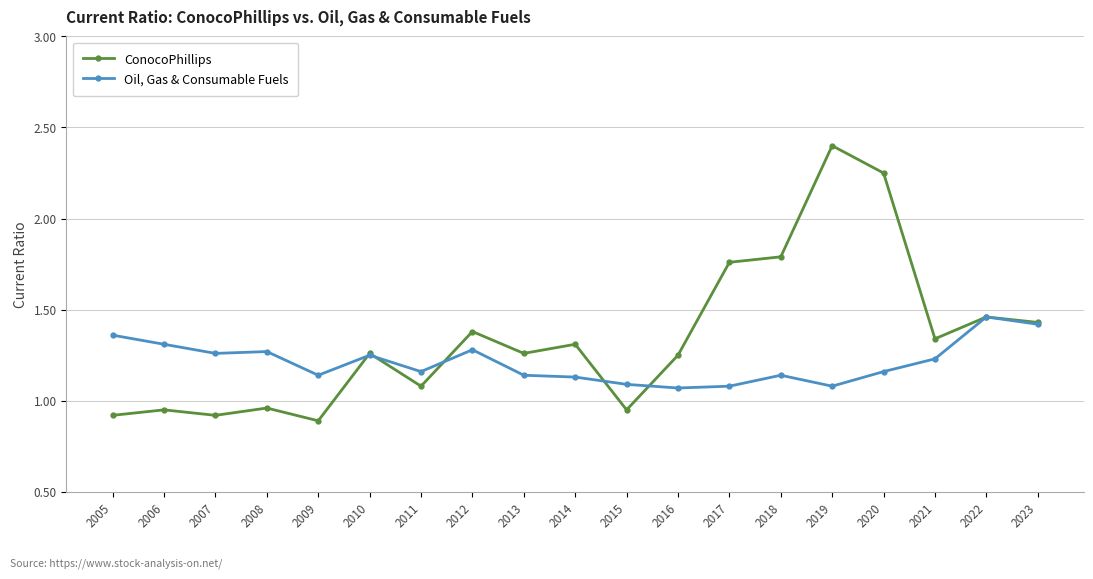

At how many categories does at least one series exceed 1?

19